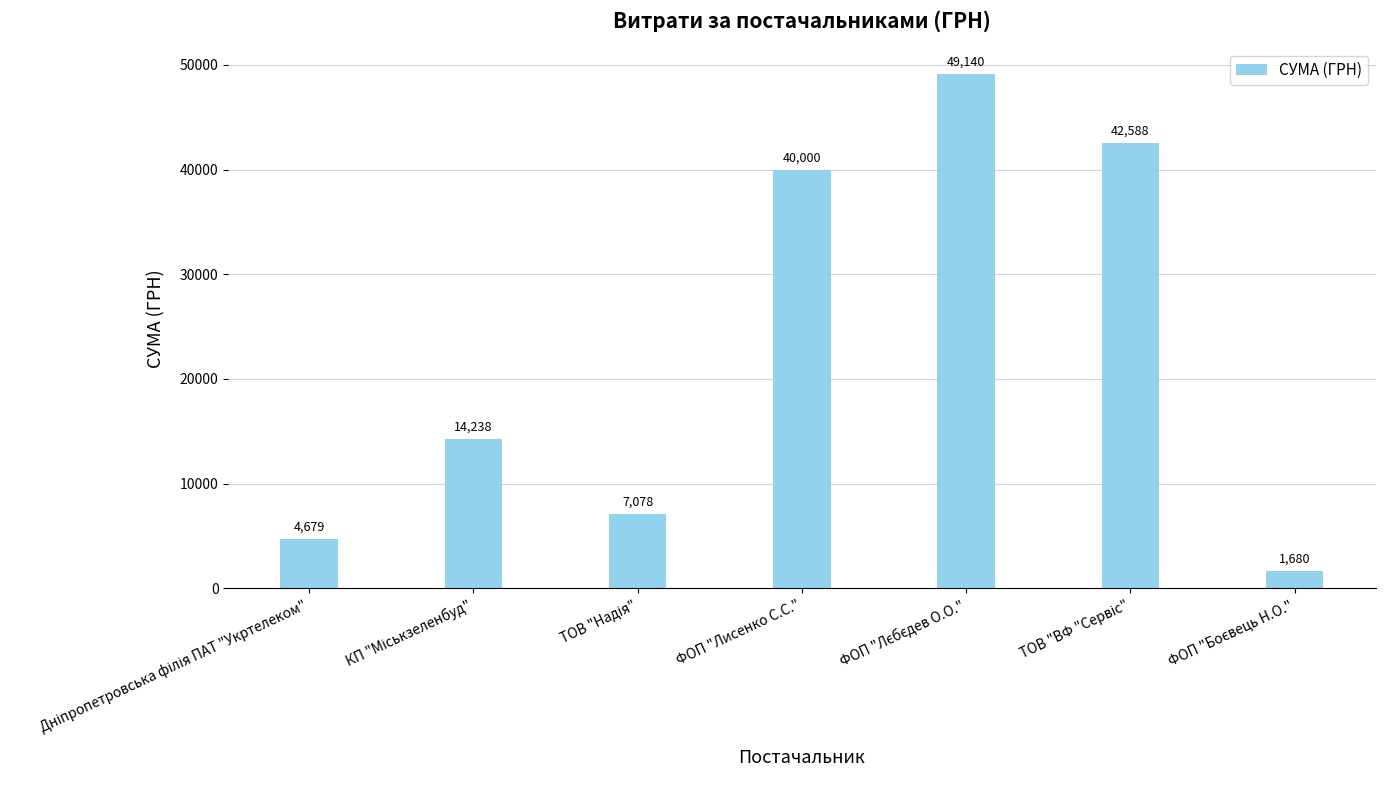

What is the average value?

22771.8